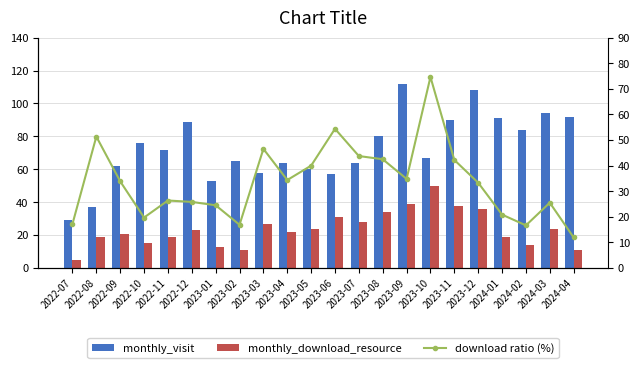

What is the label of the 15th bar from the left?

2023-09